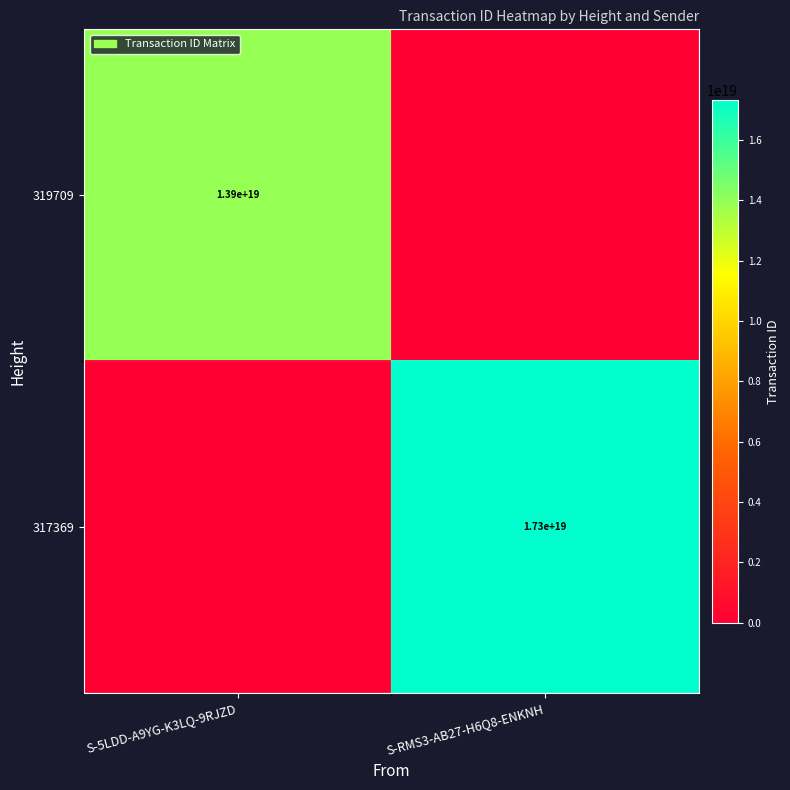

Is it true that 319709 equals 3698215315509069312 at S-5LDD-A9YG-K3LQ-9RJZD?

False